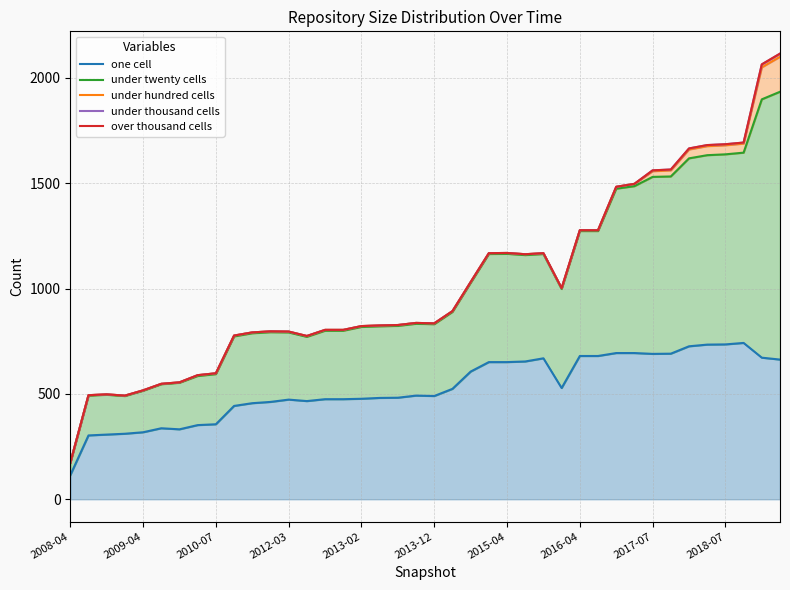

How many data points in under twenty cells are above 833?

19